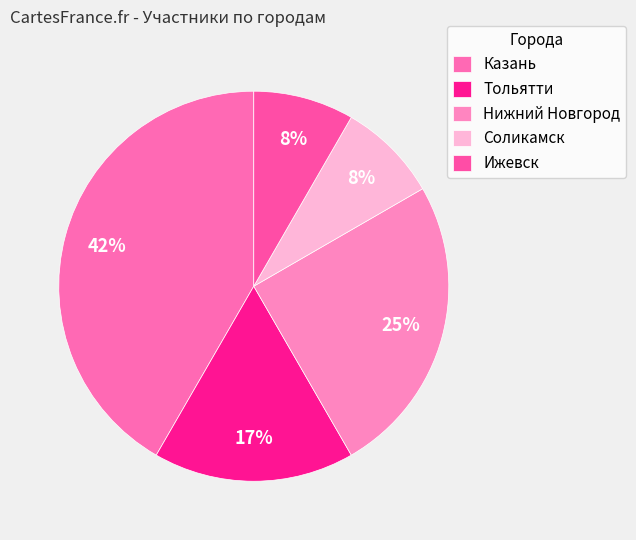

Which slice is the smallest?

Соликамск